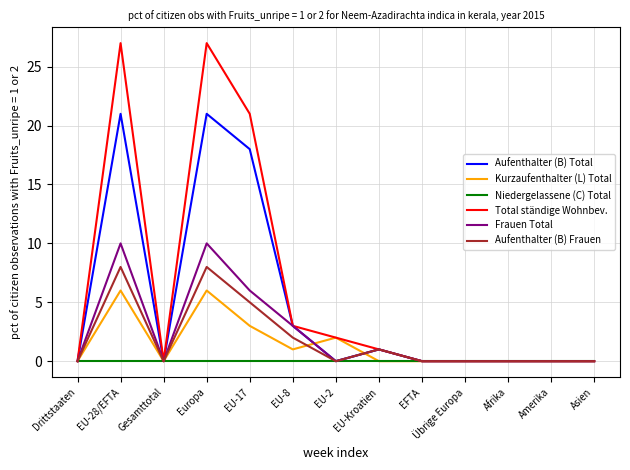

What is the difference between the highest and lowest values at Europa?

27